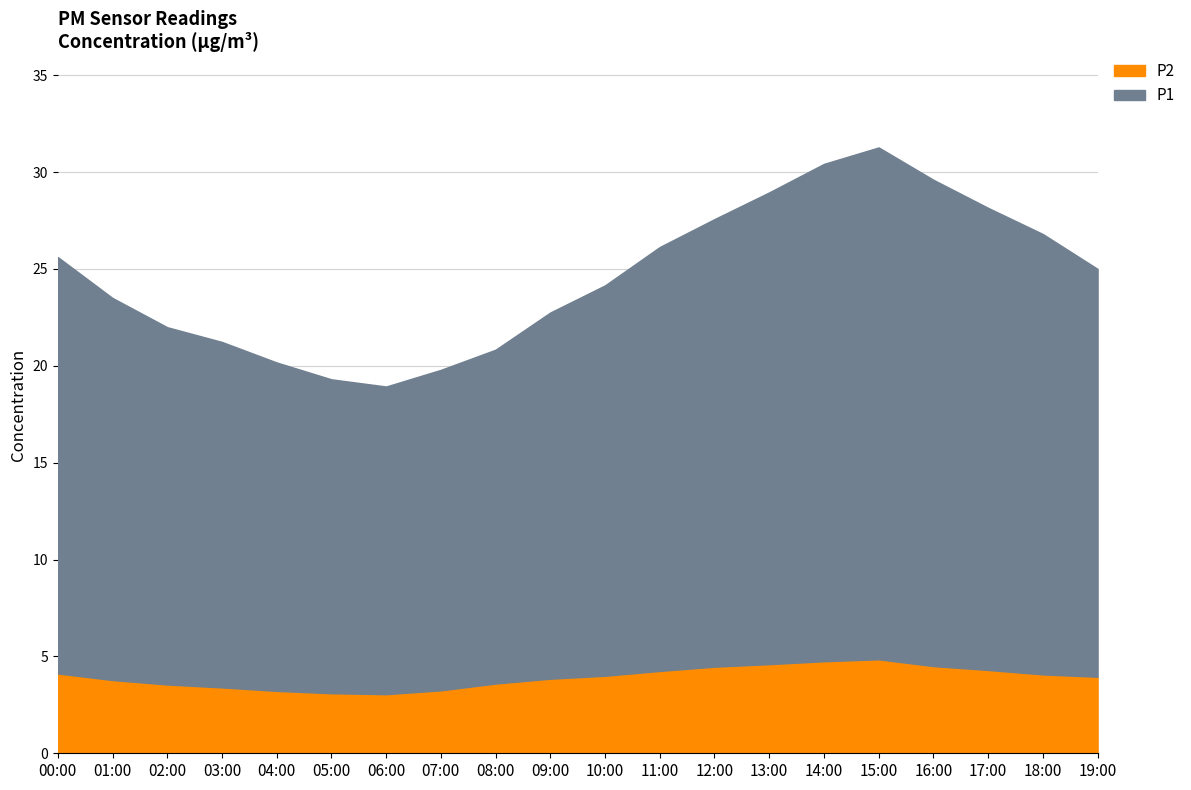

Which series has the largest range (max minus min)?

P1